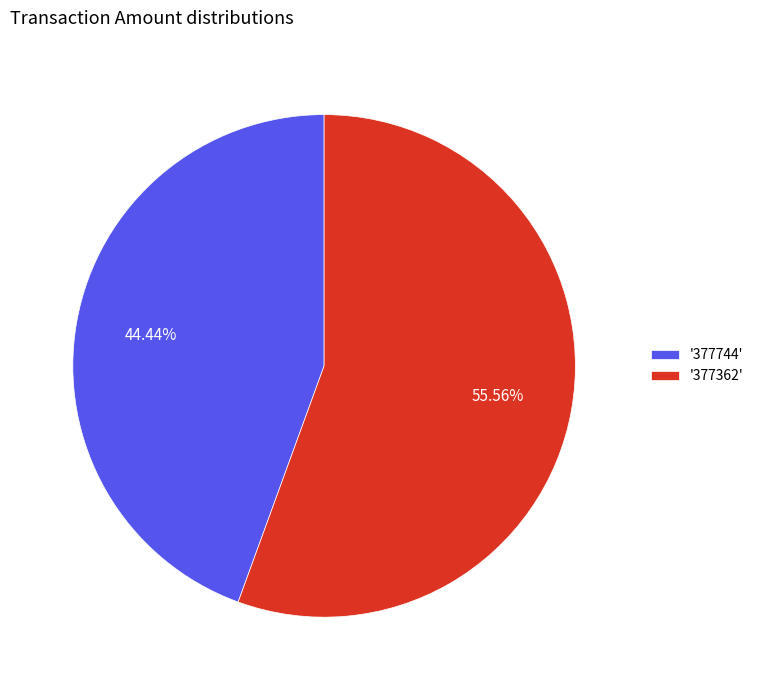

Which category accounts for the majority?

'377362'